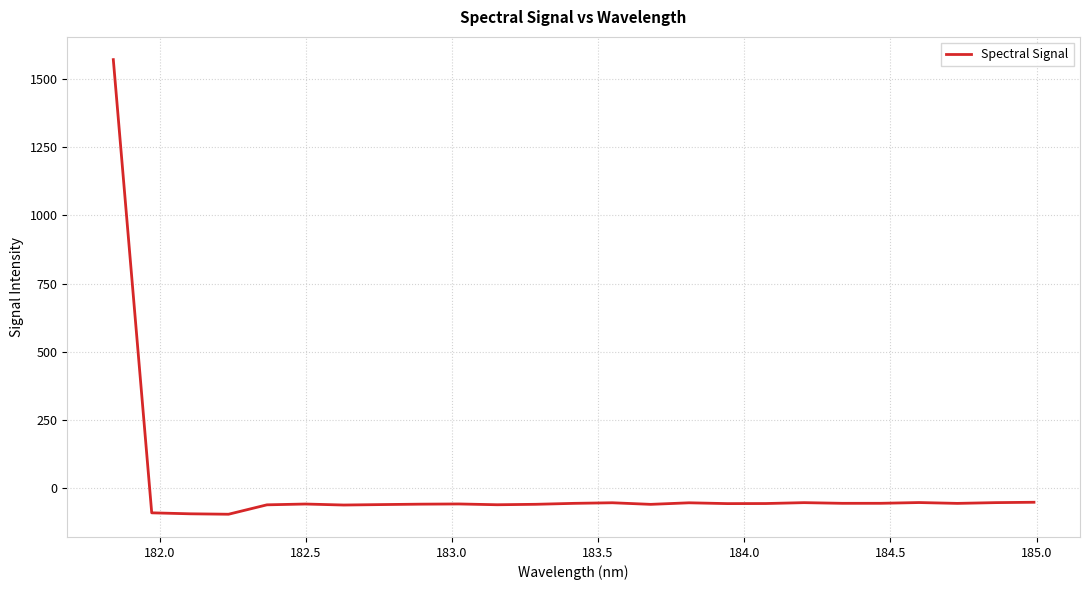

What is the difference between the maximum and minimum values?

1667.2